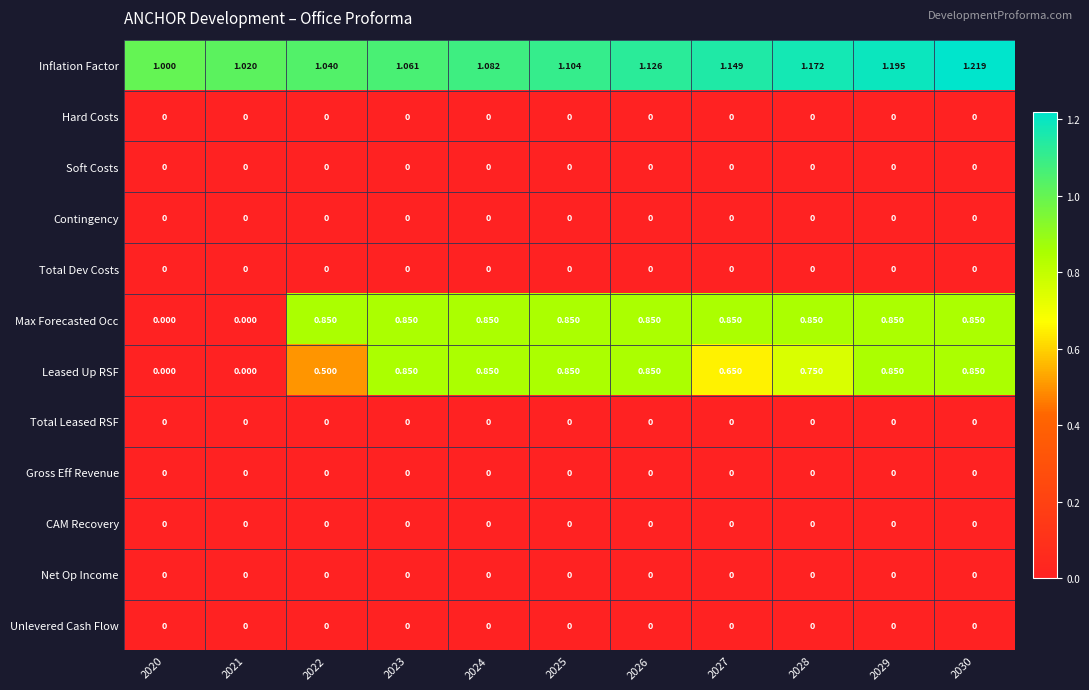

Which series has the largest total across all categories?

Inflation Factor